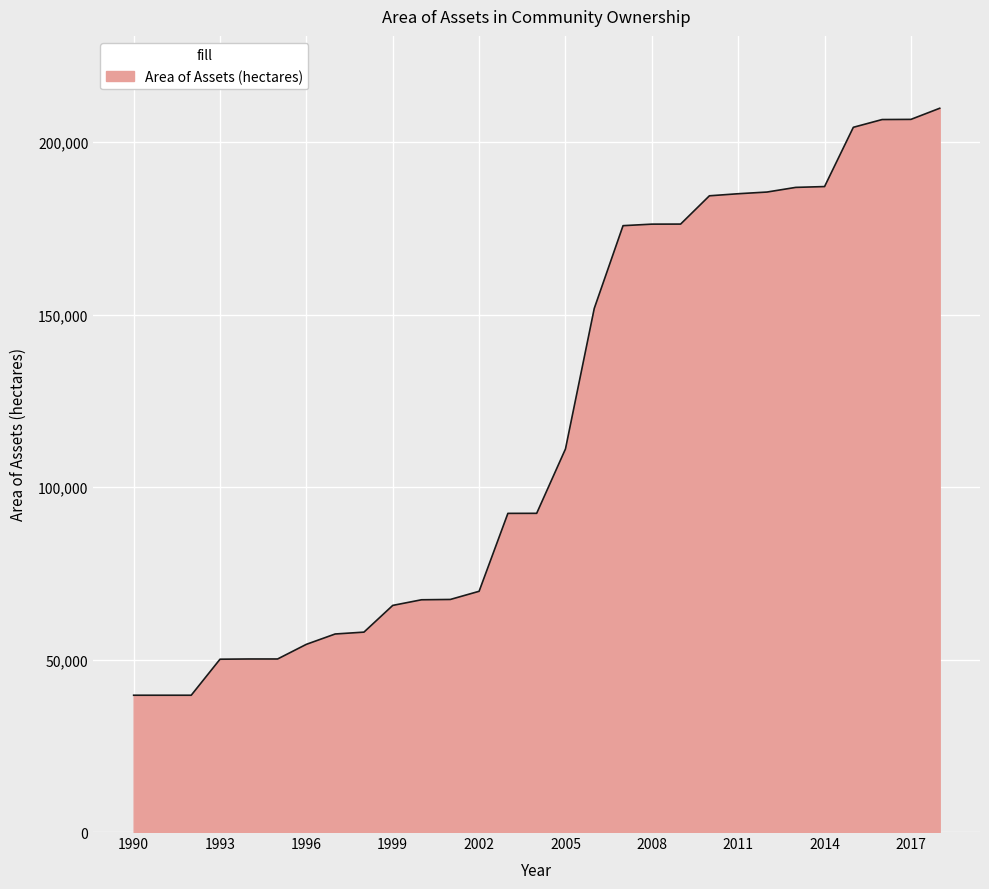

What is the smallest value displayed?

39655.4